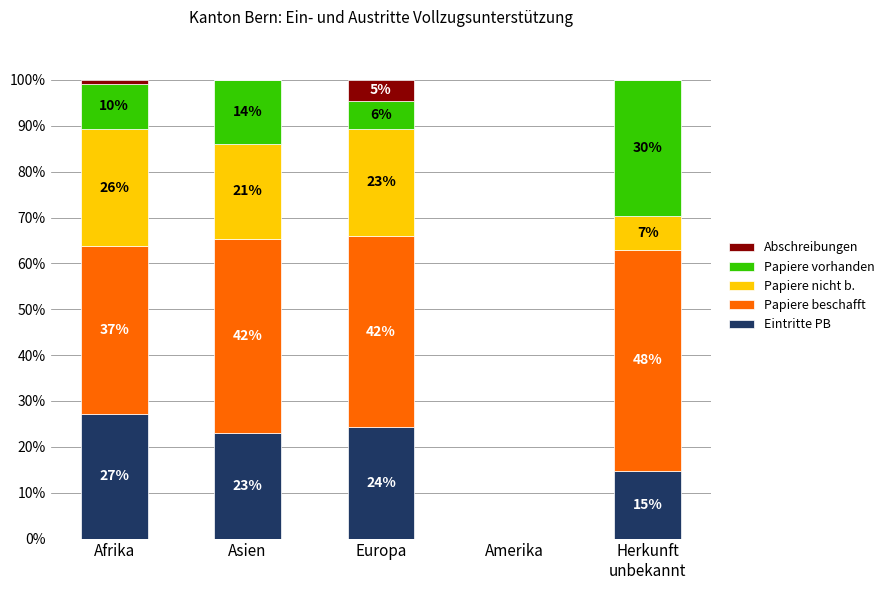

True or false: Papiere nicht b. has a value of 7.4 at Herkunft
unbekannt.

True